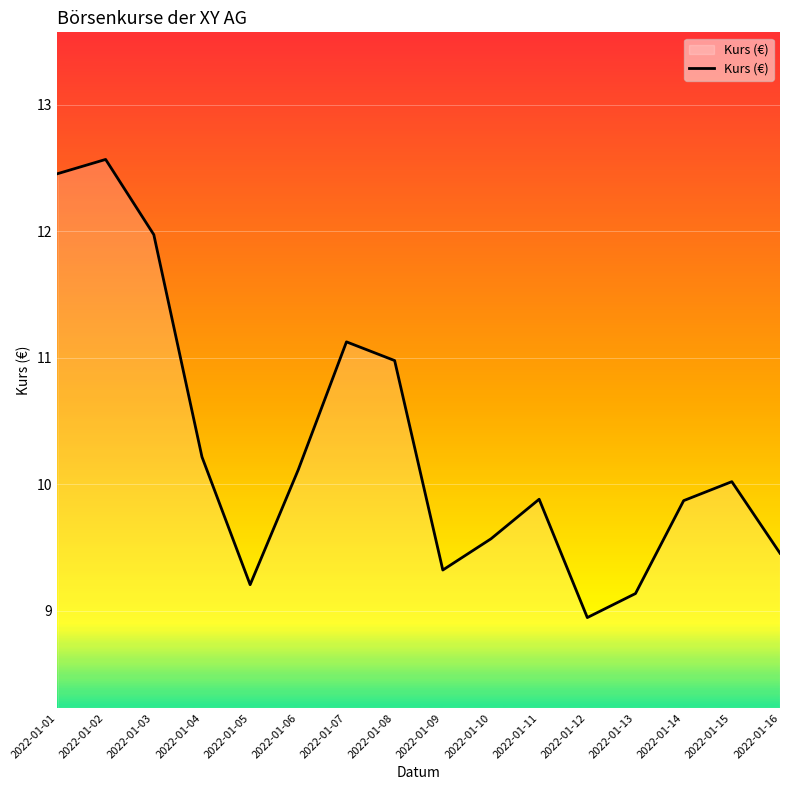

Does the chart display data point markers on the line(s)?

No